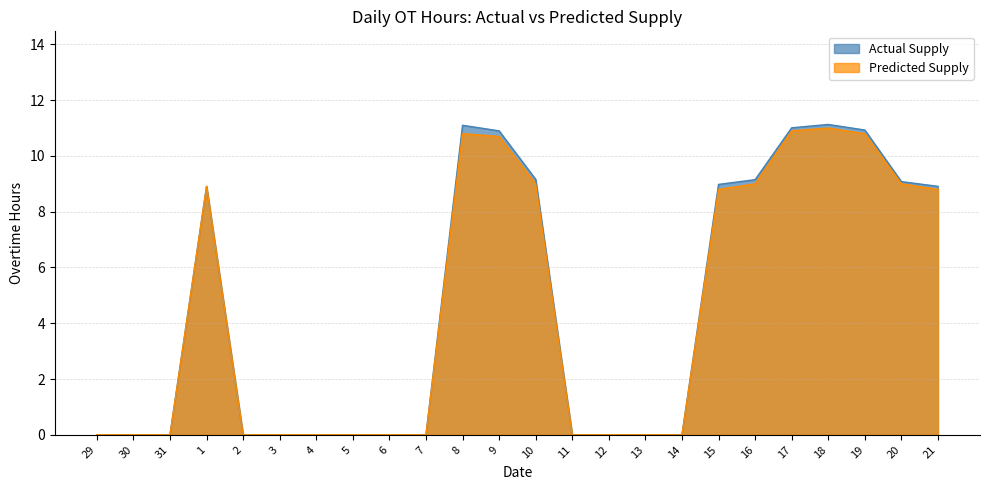

Which series has the widest spread of values?

Actual Supply